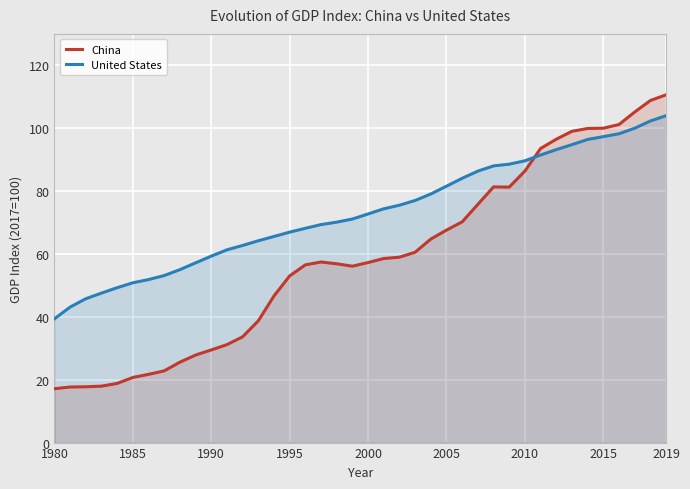

Reading right to left, transcribe all the data shown in this chart.

China: 110.6	108.8	105.2	101.2	100.0	99.9	99.0	96.5	93.5	86.4	81.3	81.3	75.8	70.2	67.6	64.7	60.6	59.0	58.5	57.3	56.1	56.9	57.4	56.5	53.0	46.6	38.7	33.6	31.2	29.5	27.8	25.6	22.8	21.7	20.7	18.8	17.9	17.8	17.7	17.1
United States: 104.0	102.3	100.0	98.2	97.3	96.4	94.8	93.2	91.5	89.6	88.6	88.0	86.3	84.1	81.6	79.1	77.0	75.5	74.4	72.7	71.1	70.1	69.3	68.2	66.9	65.6	64.2	62.7	61.3	59.3	57.2	55.0	53.1	51.8	50.8	49.3	47.6	45.8	43.1	39.4